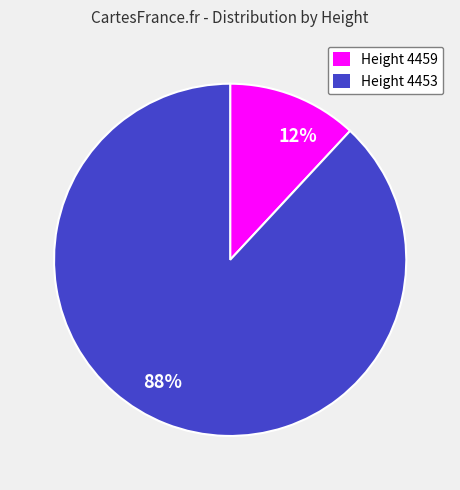

Does 88% account for over 50% of the chart?

Yes